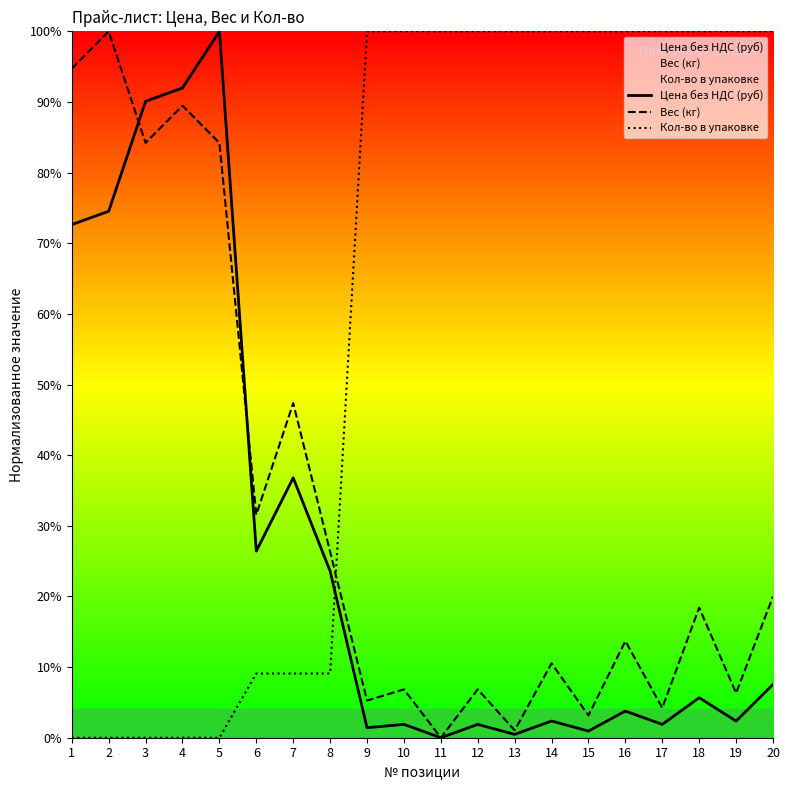

Does the chart have visible grid lines?

No